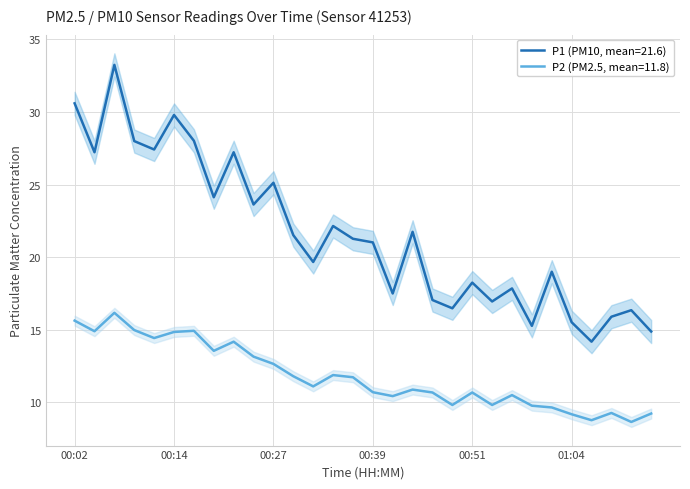

What is the difference between the maximum and minimum values in the P1 series?

19.1